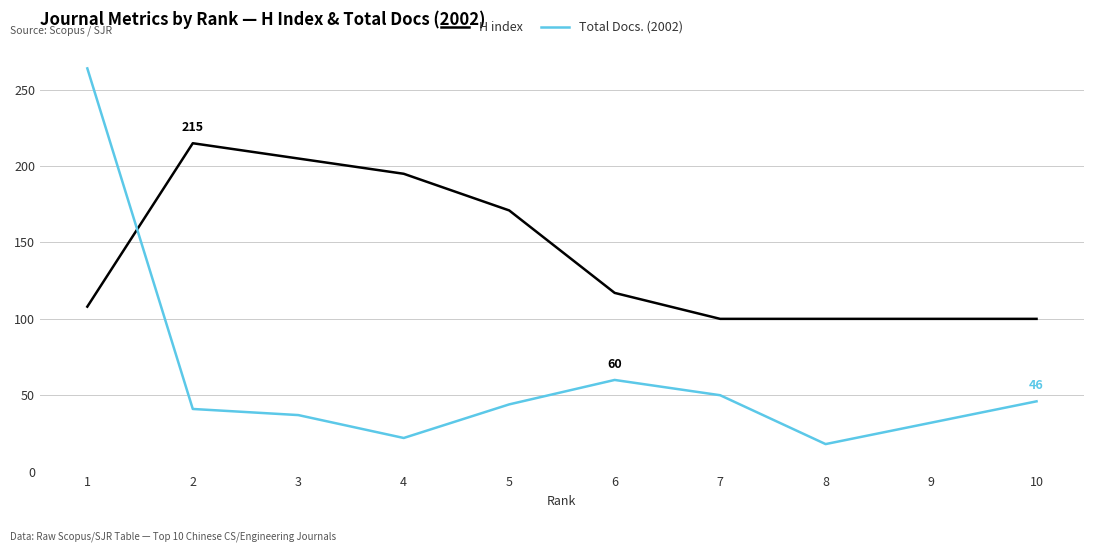

Rank the series by their maximum value, from highest to lowest.

Total Docs. (2002), H index